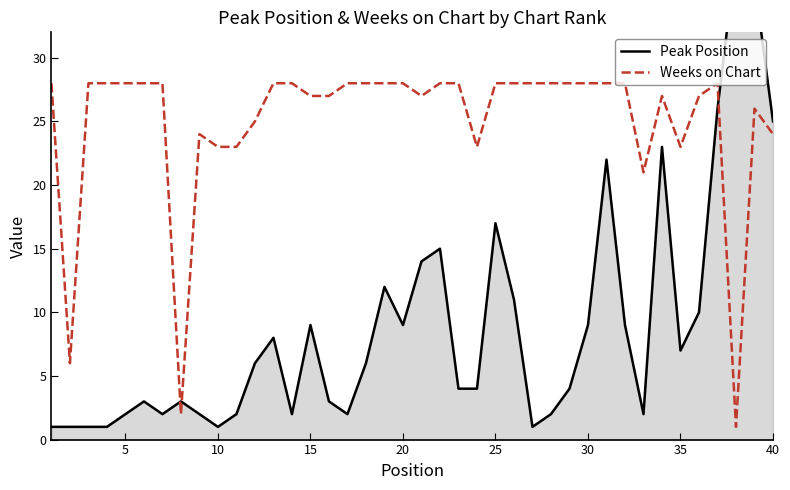

What is the minimum value for Weeks on Chart?

1